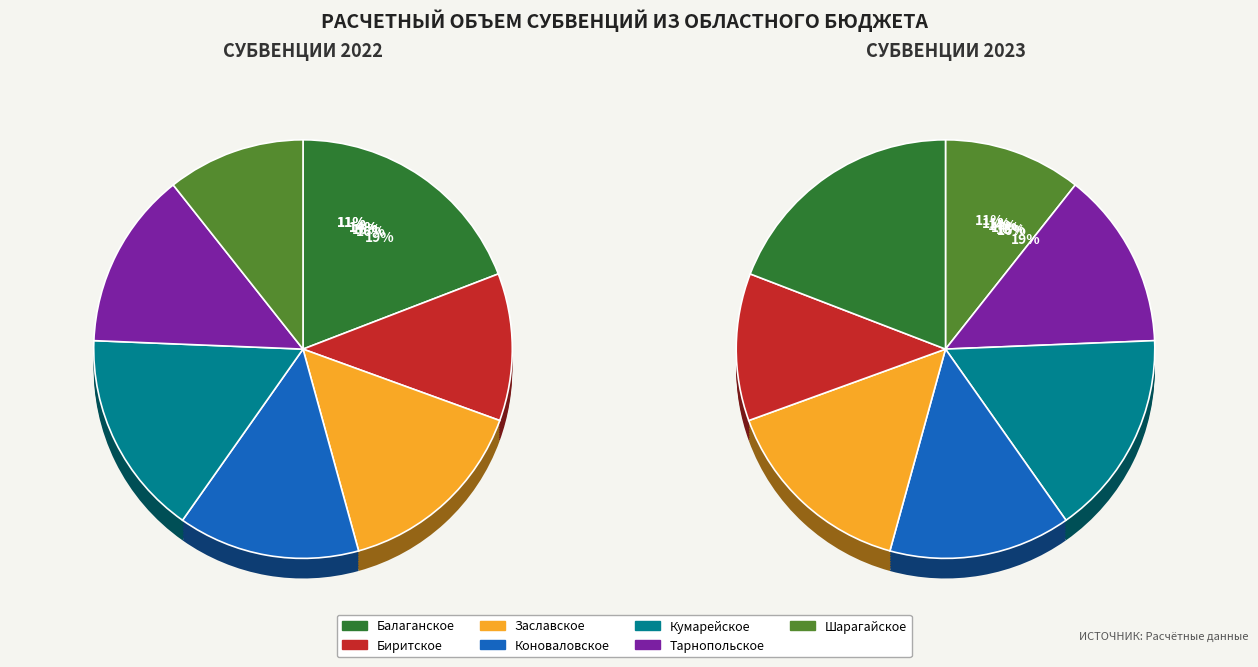

The Коноваловское slice represents 24% of the pie. True or false?

False